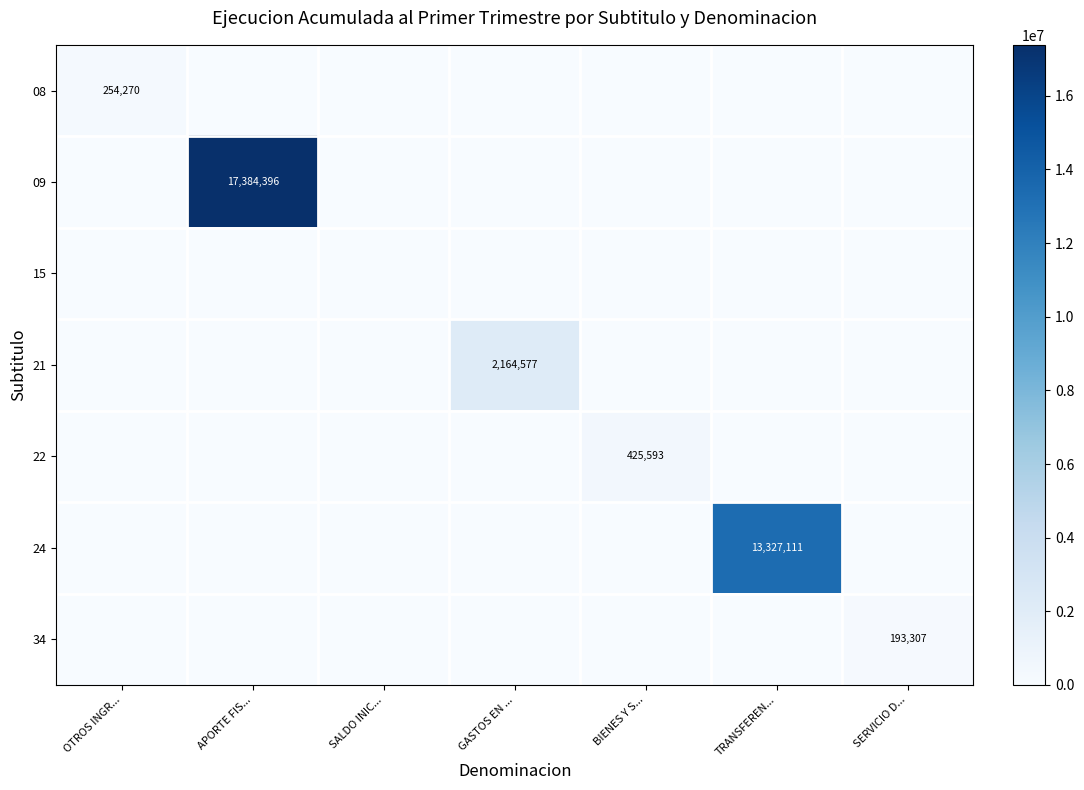

The value of 08 at OTROS INGR... is 254270. True or false?

True